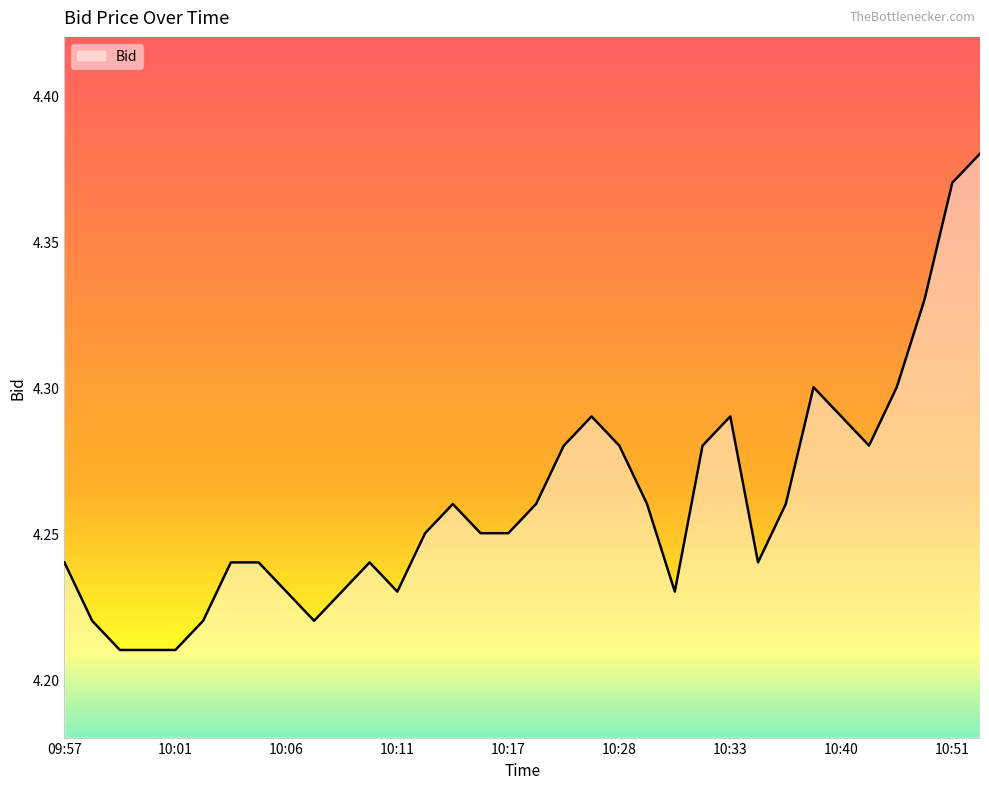

What is the difference between the second highest and minimum values?

0.2